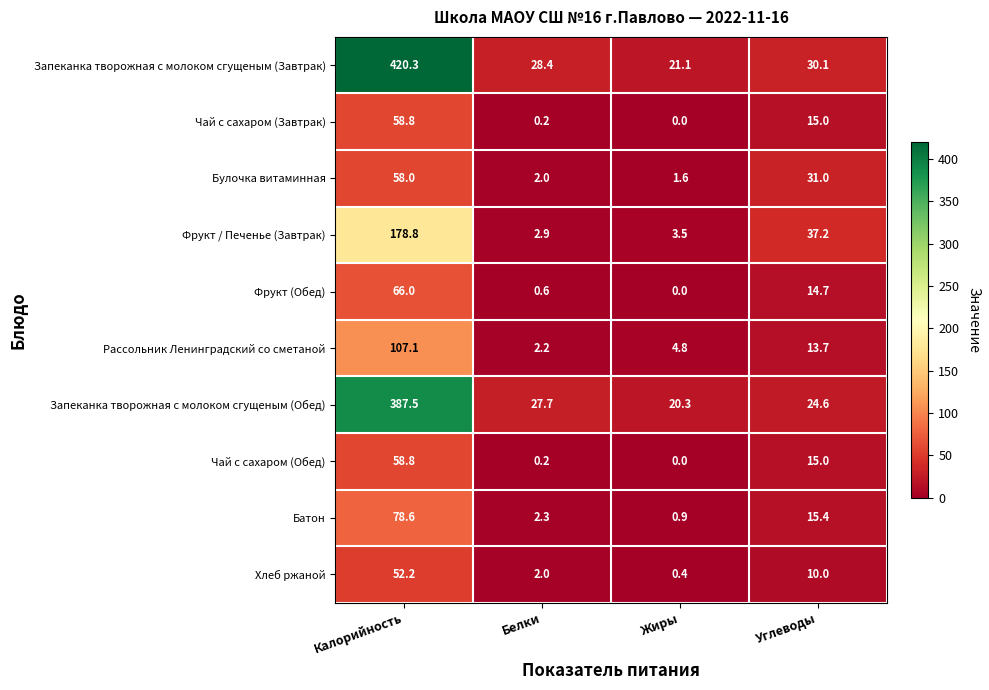

What is the difference between the Фрукт / Печенье (Завтрак) values at Белки and Калорийность?

175.9